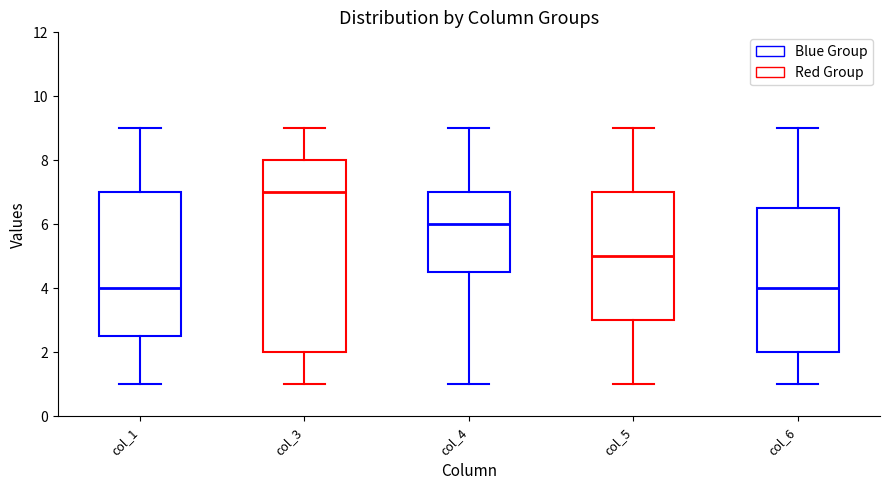

Comparing the boxes themselves (not the whiskers), which one is the tallest?

col_3